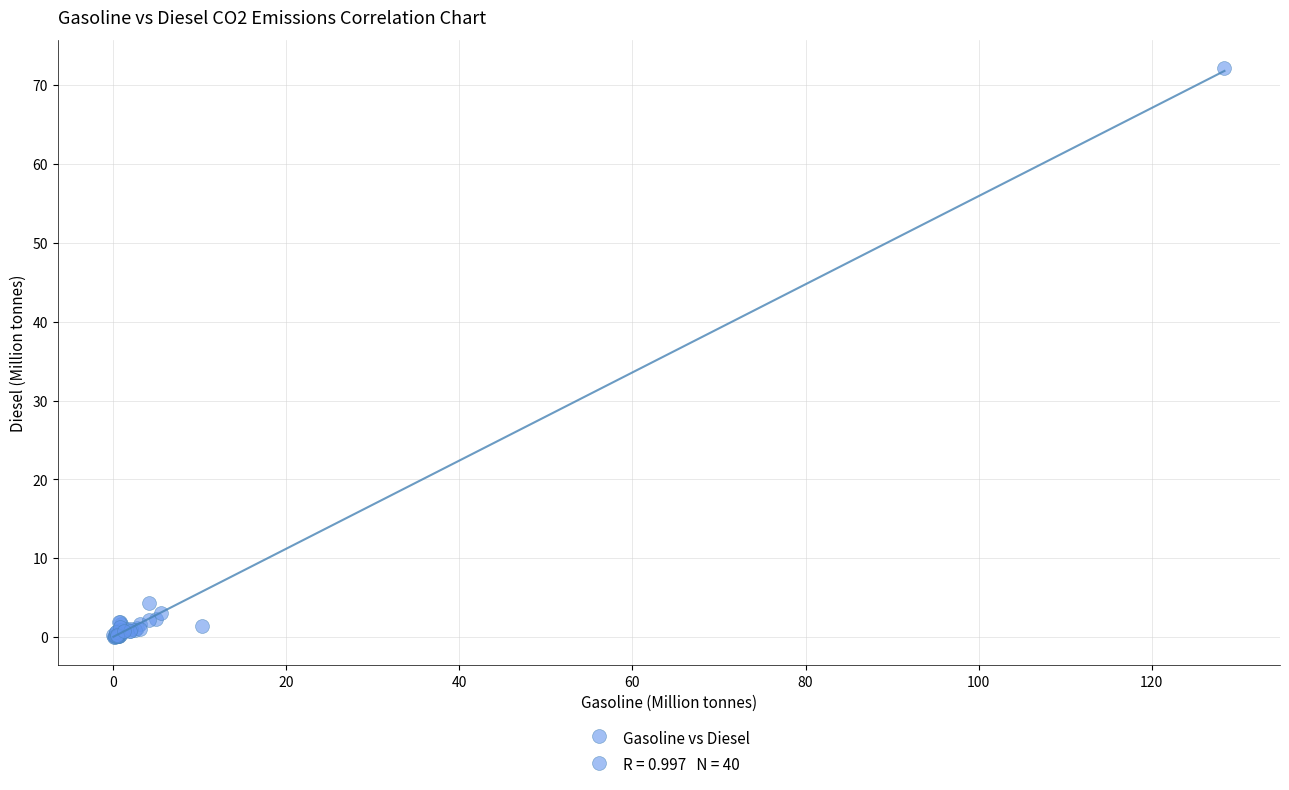

What Y value in the scatter plot is closest to 36?

4.3